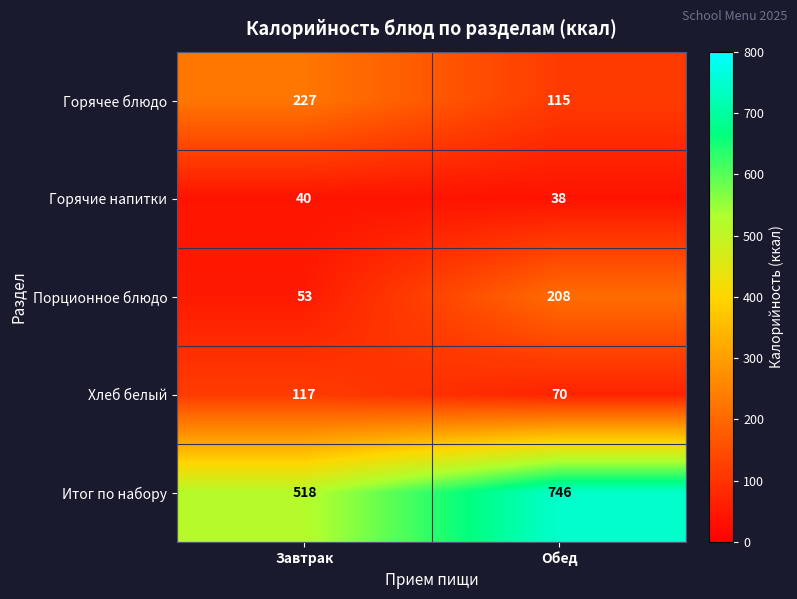

List the series in order of their peak value, lowest first.

Горячие напитки, Хлеб белый, Порционное блюдо, Горячее блюдо, Итог по набору